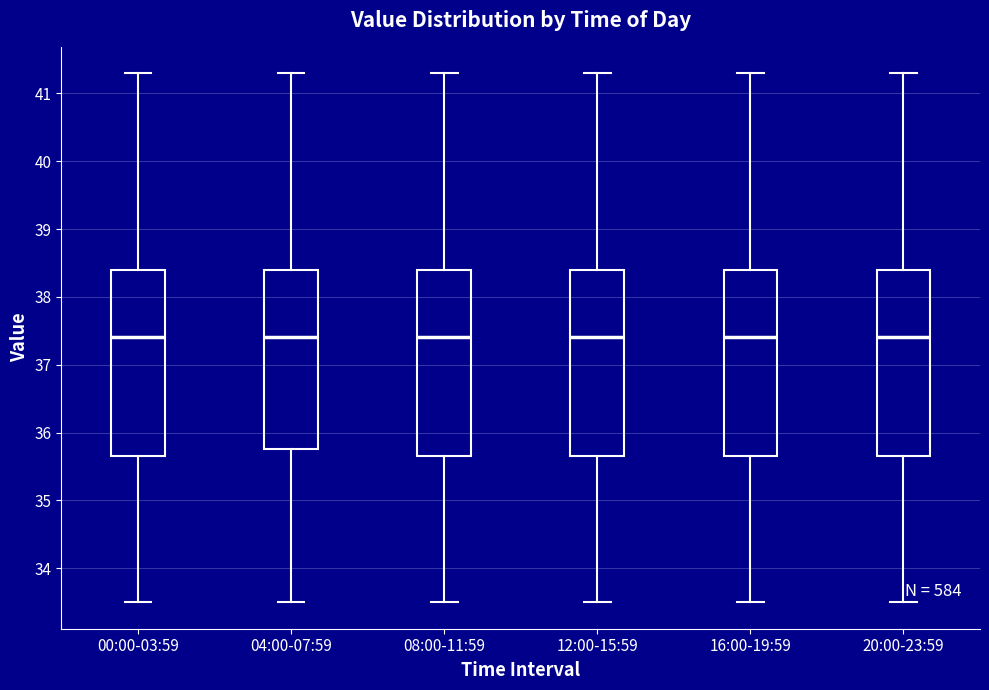

Reading left to right, transcribe this box plot: for each box, give where its median line is, the range the box spans, and where its two whiskers end, as read against the y-axis. The values are not printed on the chart, so give them approximately, as read against the axis.

00:00-03:59: median 37.4, box 35.7 to 38.4, whiskers 33.5 to 41.3
04:00-07:59: median 37.4, box 35.8 to 38.4, whiskers 33.5 to 41.3
08:00-11:59: median 37.4, box 35.7 to 38.4, whiskers 33.5 to 41.3
12:00-15:59: median 37.4, box 35.7 to 38.4, whiskers 33.5 to 41.3
16:00-19:59: median 37.4, box 35.7 to 38.4, whiskers 33.5 to 41.3
20:00-23:59: median 37.4, box 35.7 to 38.4, whiskers 33.5 to 41.3